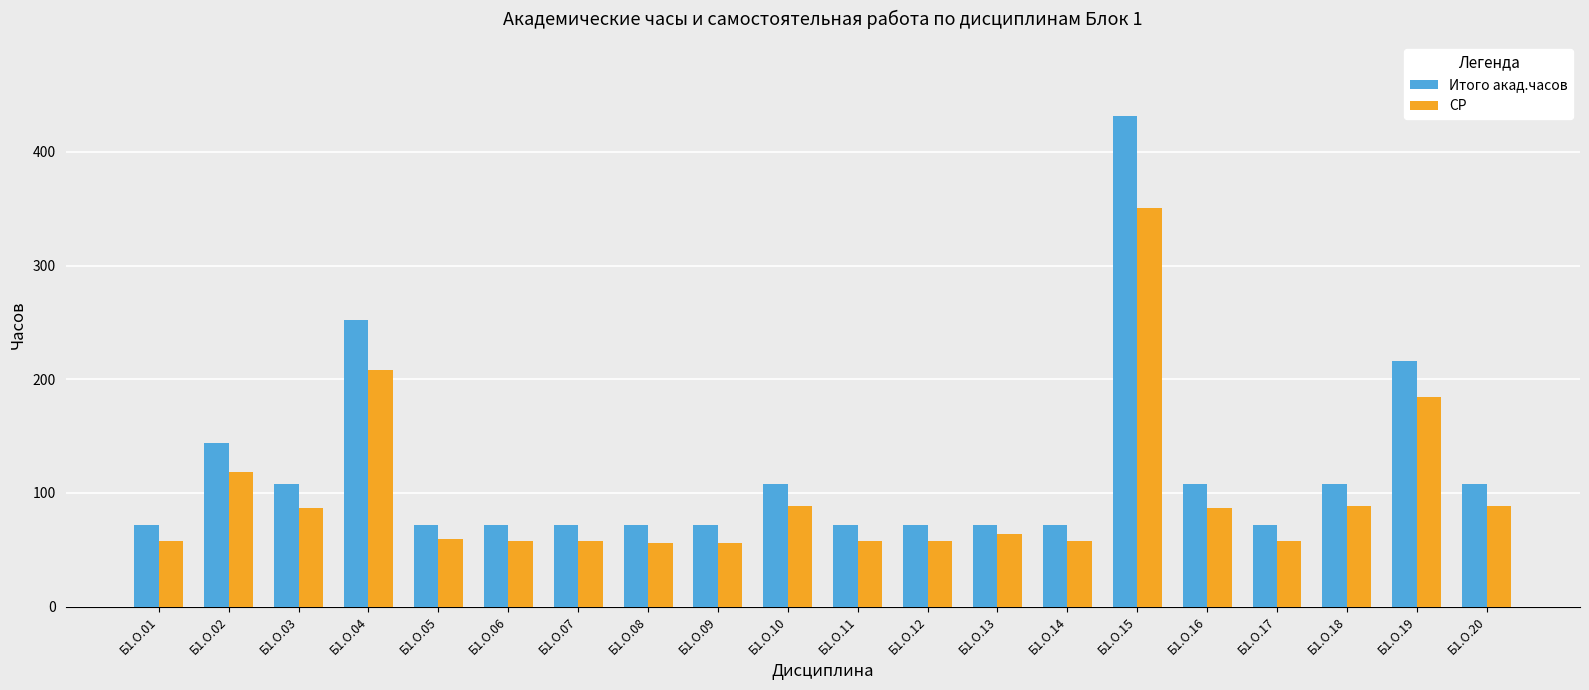

How many data points in СР are above 63?

10